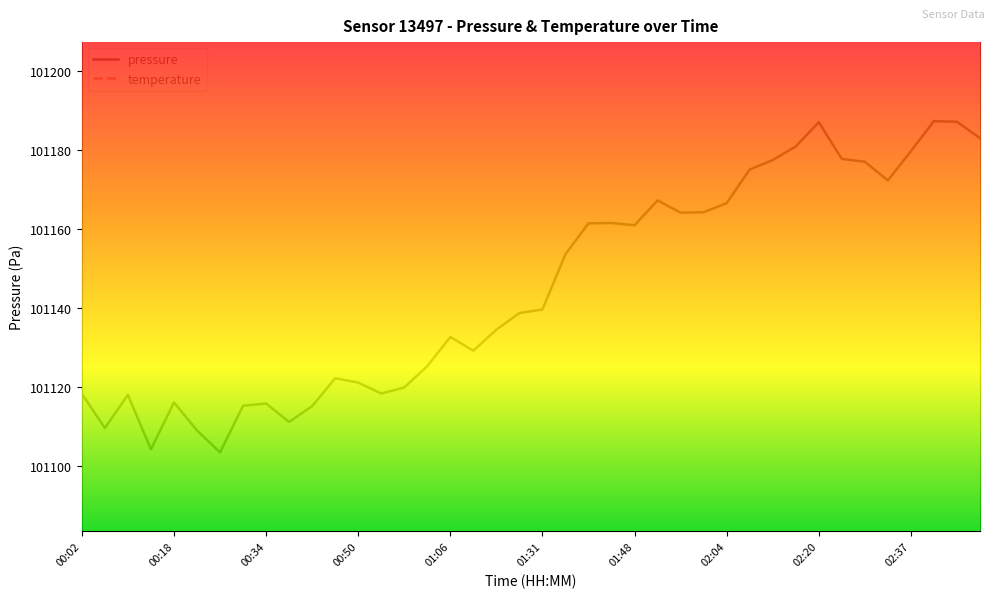

What is the minimum value shown in the chart?

101103.5